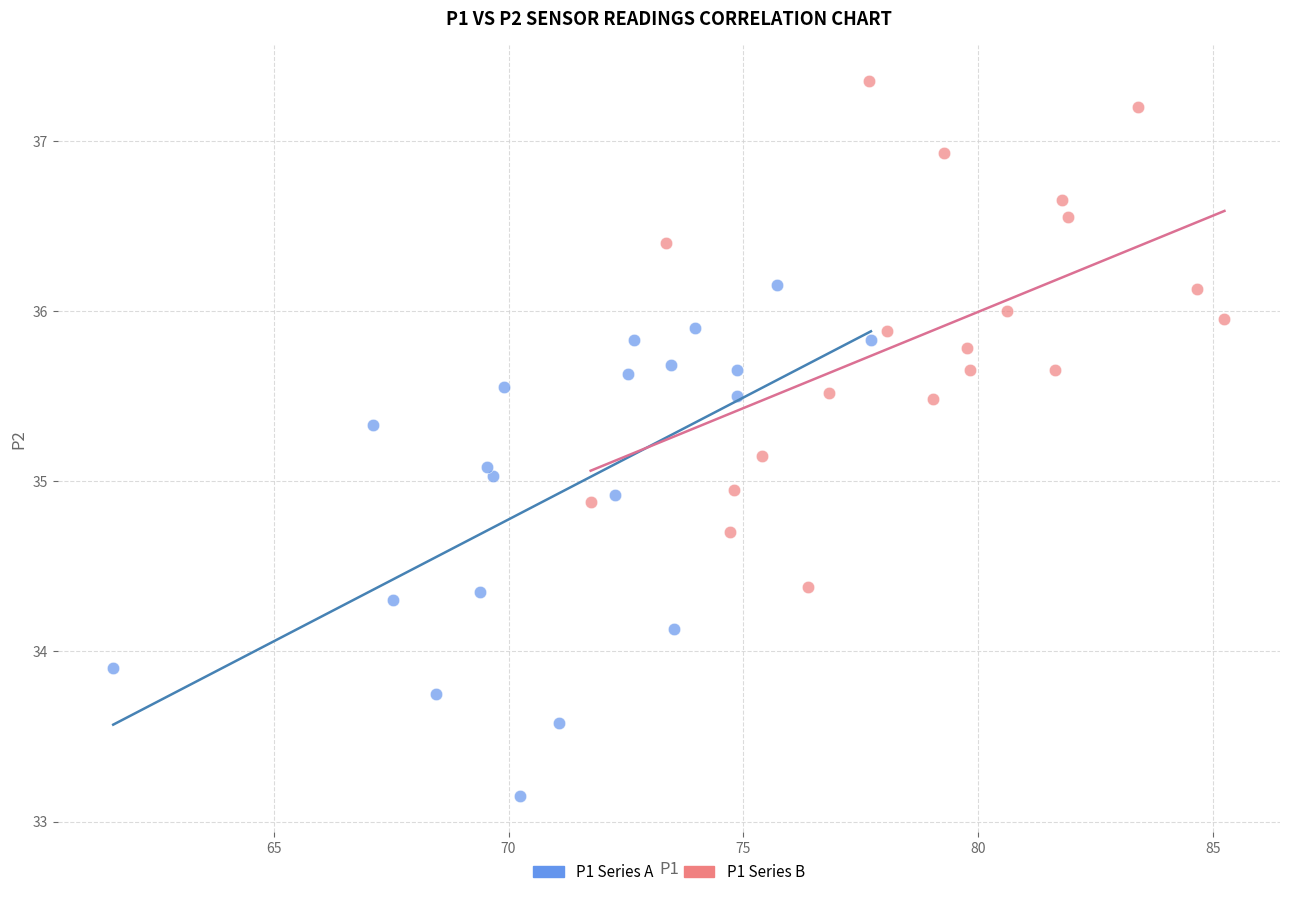

Which series reaches the minimum Y coordinate?

P1 Series A